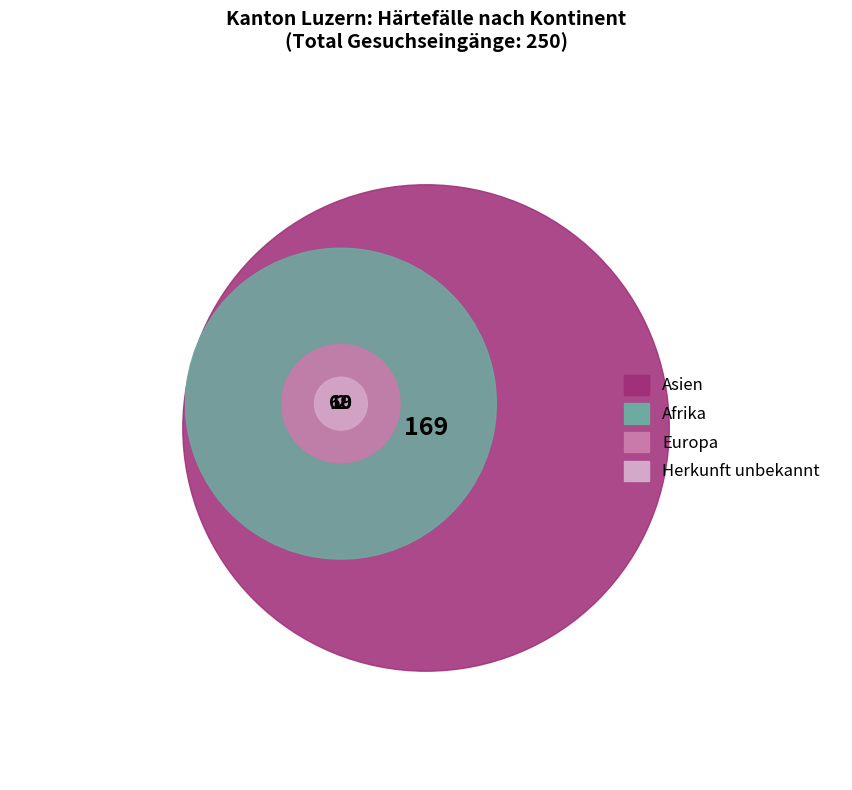

To the nearest percent, what portion does Herkunft unbekannt represent?

1%